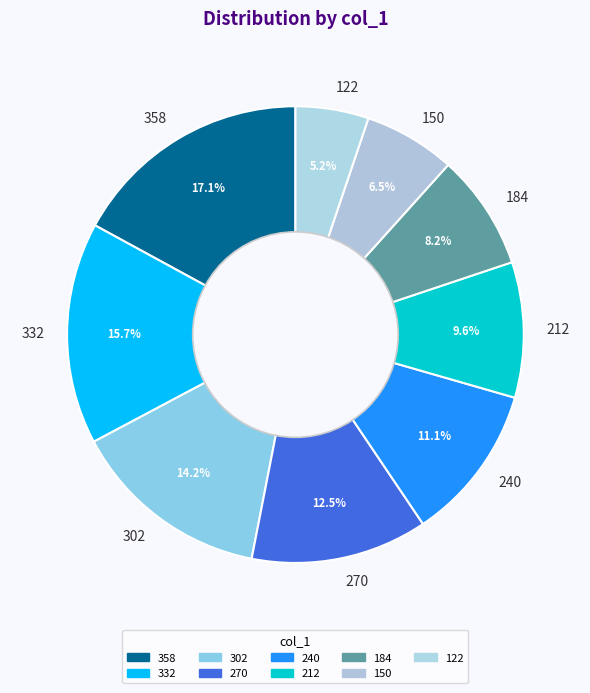

To the nearest percent, what is the combined percentage of 332 and 302?

30%